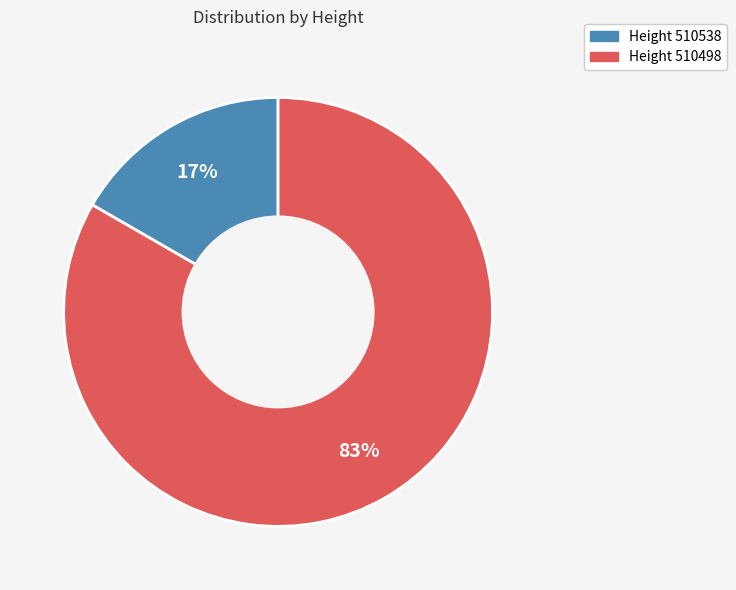

To the nearest percent, what is the average slice percentage?

50%